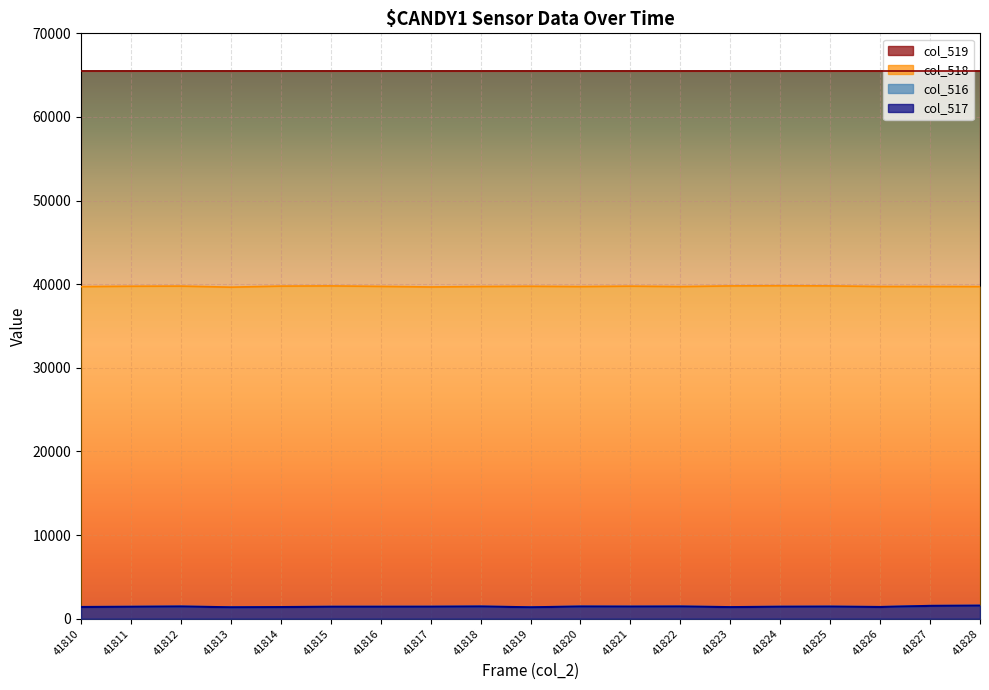

What is the total value across all series at 41810?

42517